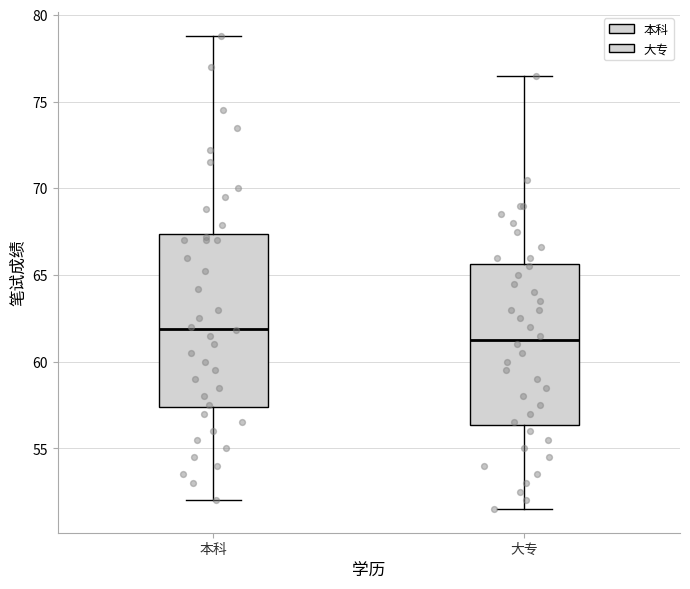

Which box has the lowest median line?

大专